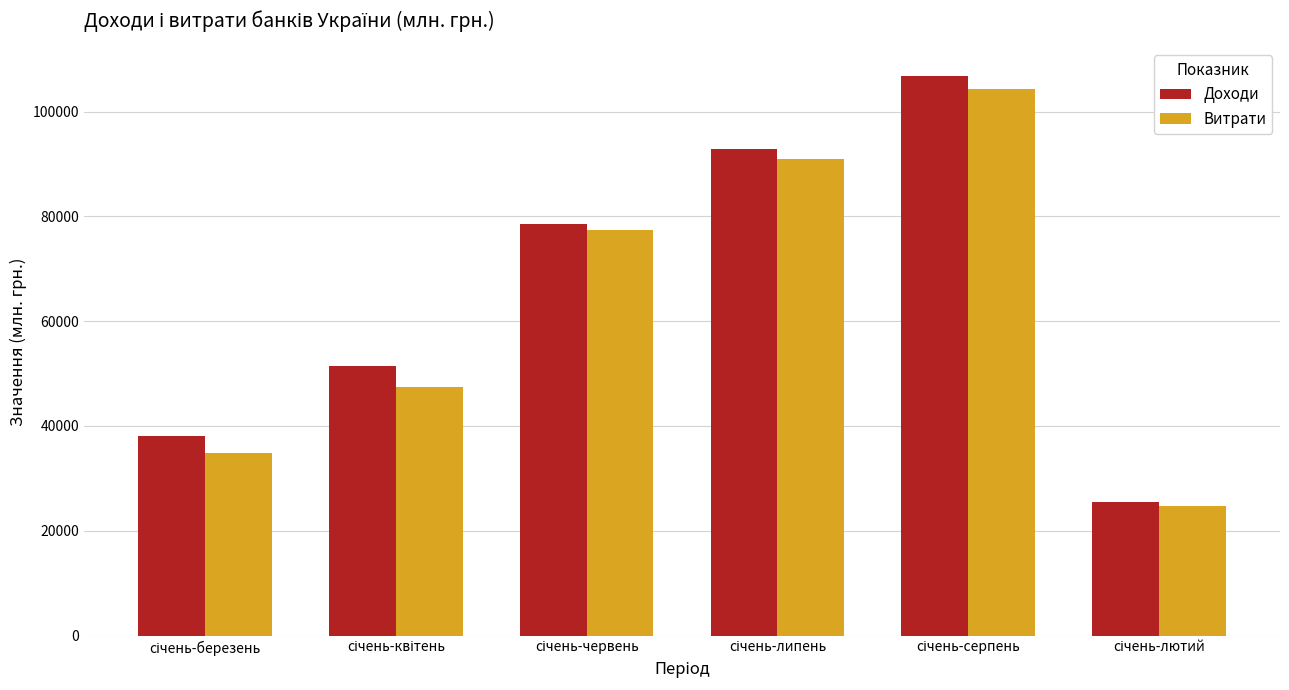

Reading right to left, transcribe all the data shown in this chart.

Доходи: 25426	106832	92813	78491	51454	38011
Витрати: 24638	104330	90949	77310	47367	34885